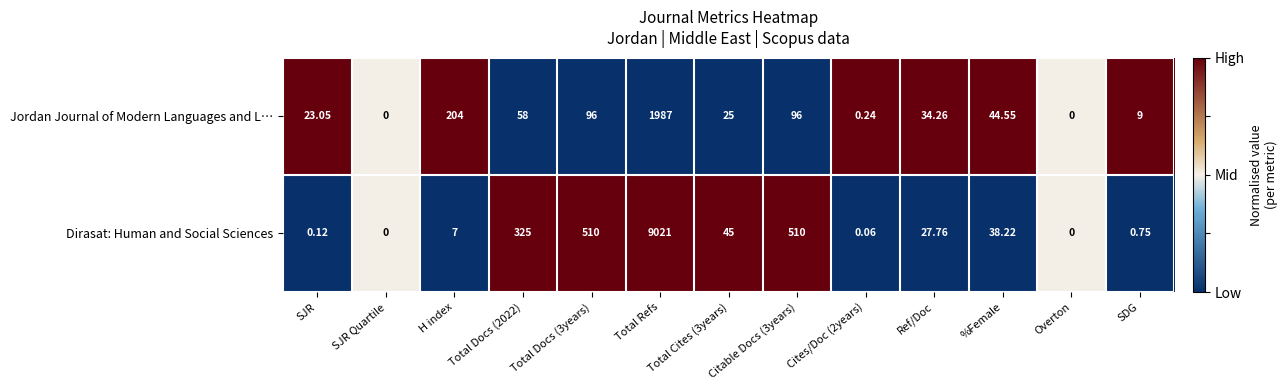

Which series has the largest total across all categories?

Dirasat: Human and Social Sciences